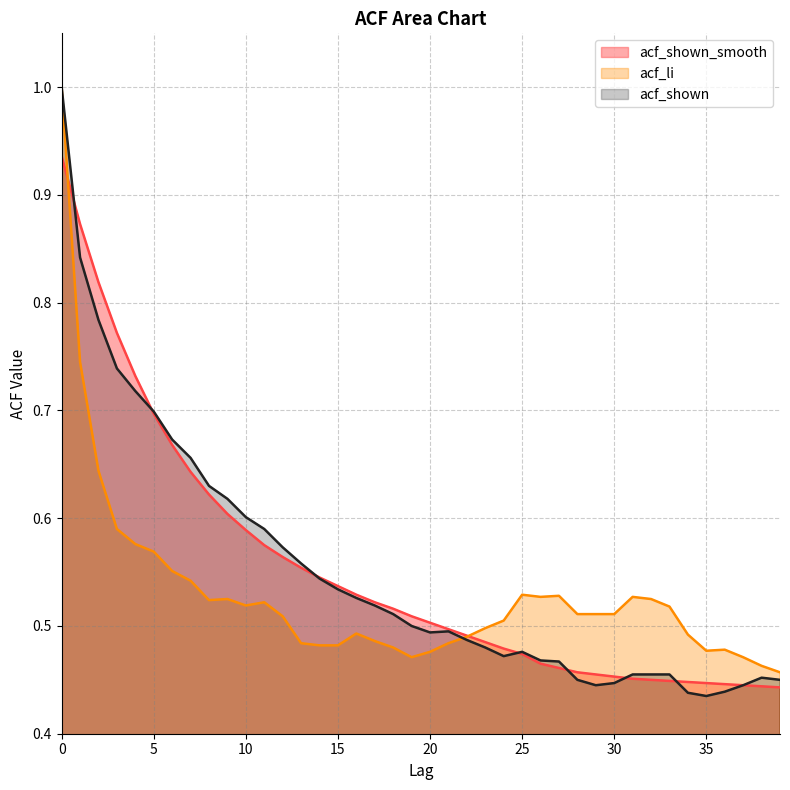

Reading right to left, transcribe all the data shown in this chart.

acf_shown_smooth: 0.4	0.4	0.4	0.4	0.4	0.4	0.4	0.5	0.5	0.5	0.5	0.5	0.5	0.5	0.5	0.5	0.5	0.5	0.5	0.5	0.5	0.5	0.5	0.5	0.5	0.5	0.6	0.6	0.6	0.6	0.6	0.6	0.6	0.7	0.7	0.7	0.8	0.8	0.9	0.9
acf_li: 0.5	0.5	0.5	0.5	0.5	0.5	0.5	0.5	0.5	0.5	0.5	0.5	0.5	0.5	0.5	0.5	0.5	0.5	0.5	0.5	0.5	0.5	0.5	0.5	0.5	0.5	0.5	0.5	0.5	0.5	0.5	0.5	0.5	0.6	0.6	0.6	0.6	0.6	0.7	1.0
acf_shown: 0.5	0.5	0.4	0.4	0.4	0.4	0.5	0.5	0.5	0.4	0.4	0.5	0.5	0.5	0.5	0.5	0.5	0.5	0.5	0.5	0.5	0.5	0.5	0.5	0.5	0.5	0.6	0.6	0.6	0.6	0.6	0.6	0.7	0.7	0.7	0.7	0.7	0.8	0.8	1.0